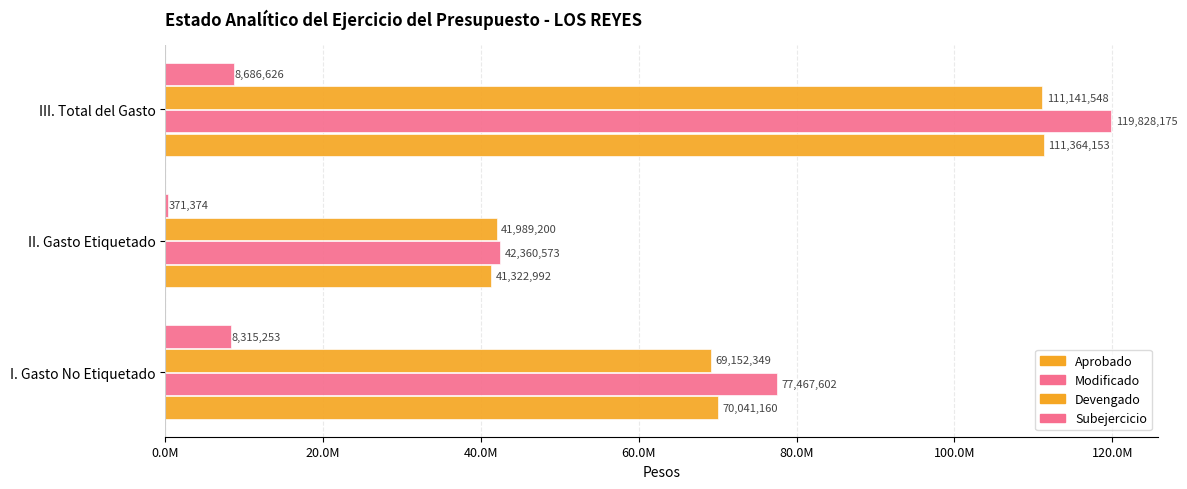

Reading left to right, what are all the values shown in this chart?

Aprobado: 70041160.3	41322992.3	111364152.6
Modificado: 77467601.5	42360573.1	119828174.6
Devengado: 69152348.6	41989199.6	111141548.2
Subejercicio: 8315252.9	371373.6	8686626.4